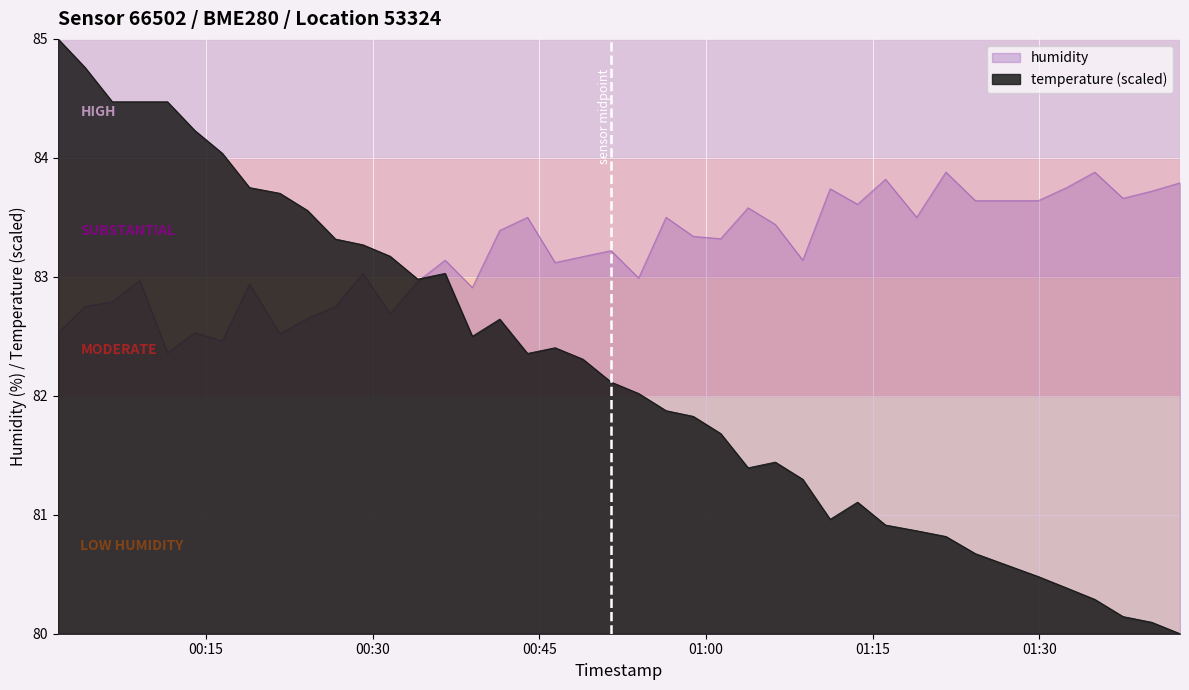

Which series has the largest range (max minus min)?

temperature (scaled)